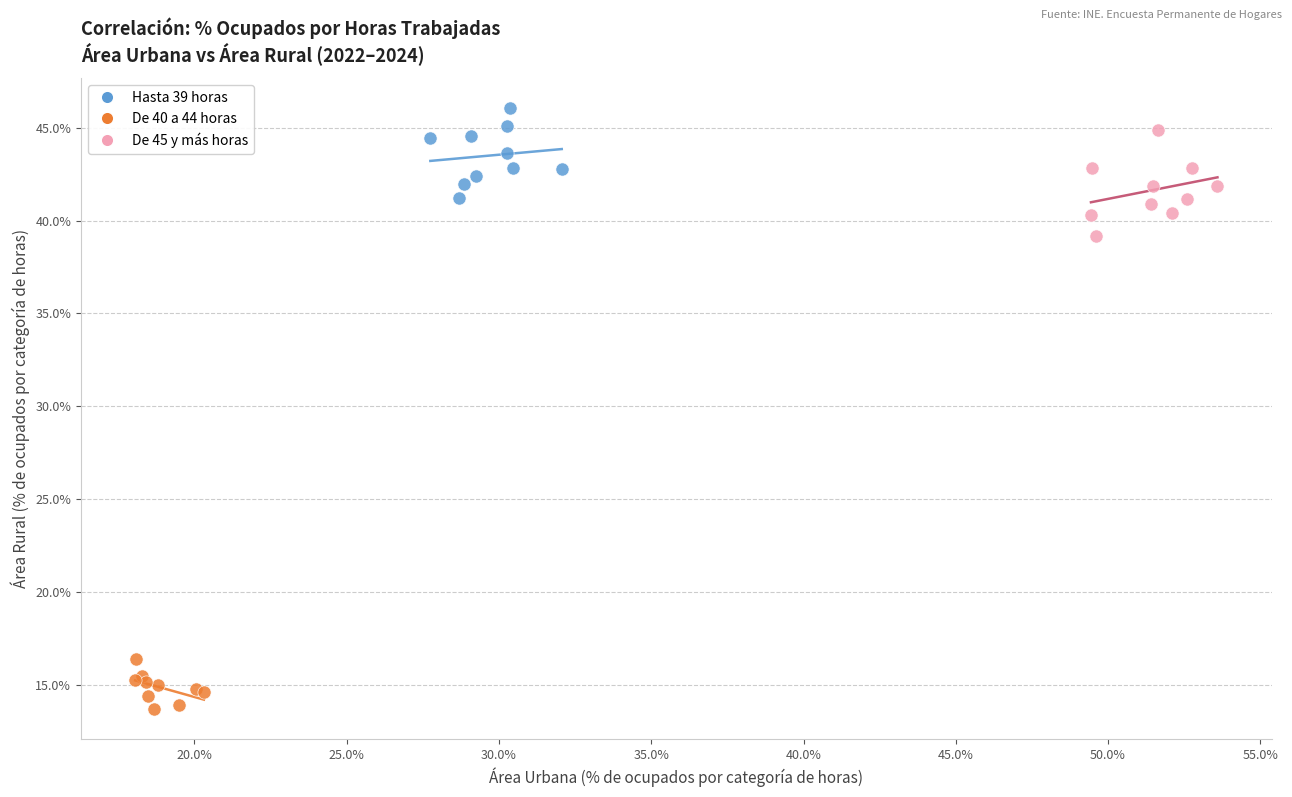

Which series reaches the maximum Y coordinate?

Hasta 39 horas